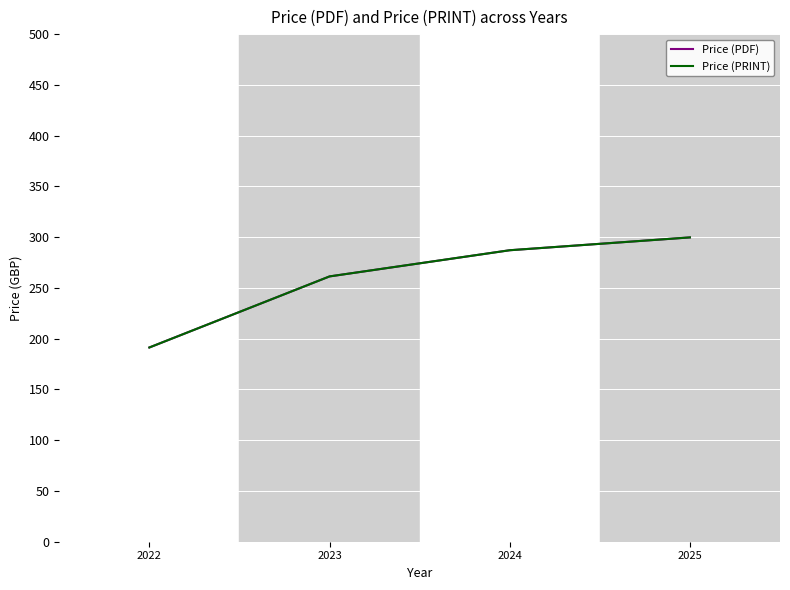

How many lines are shown in the chart?

2